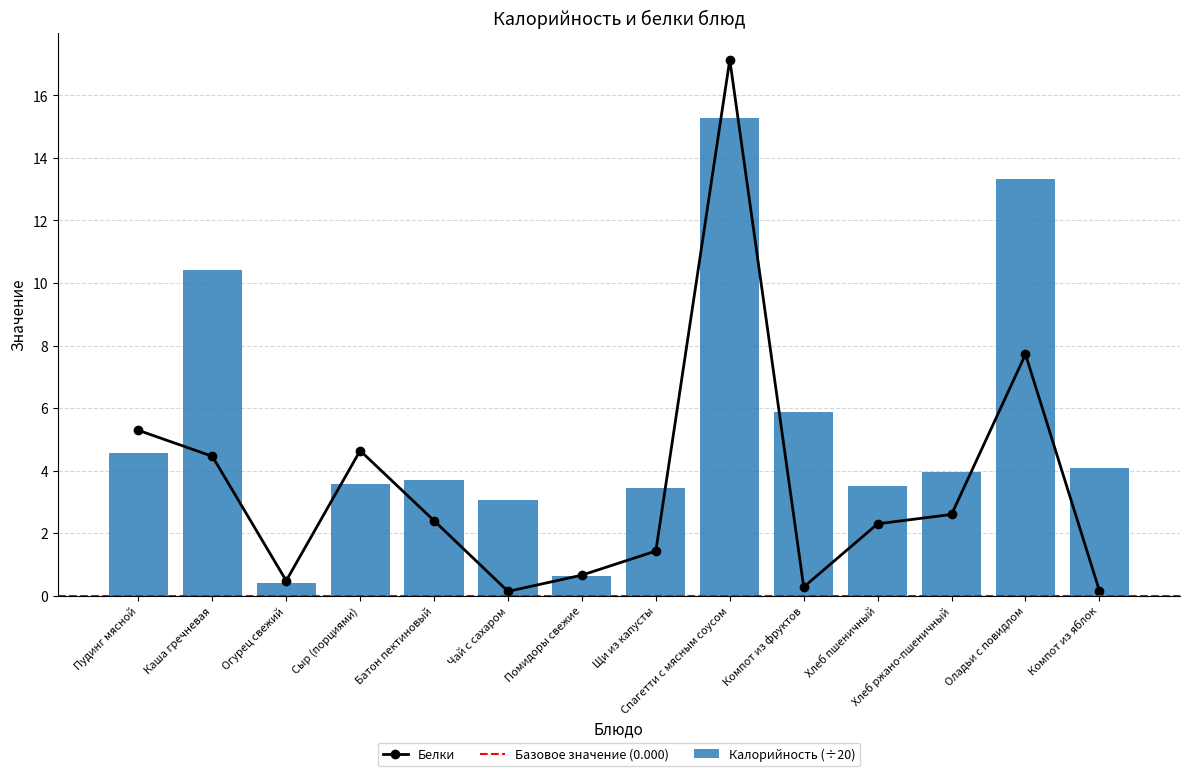

Rank the series by their average value, from lowest to highest.

Белки, Калорийность